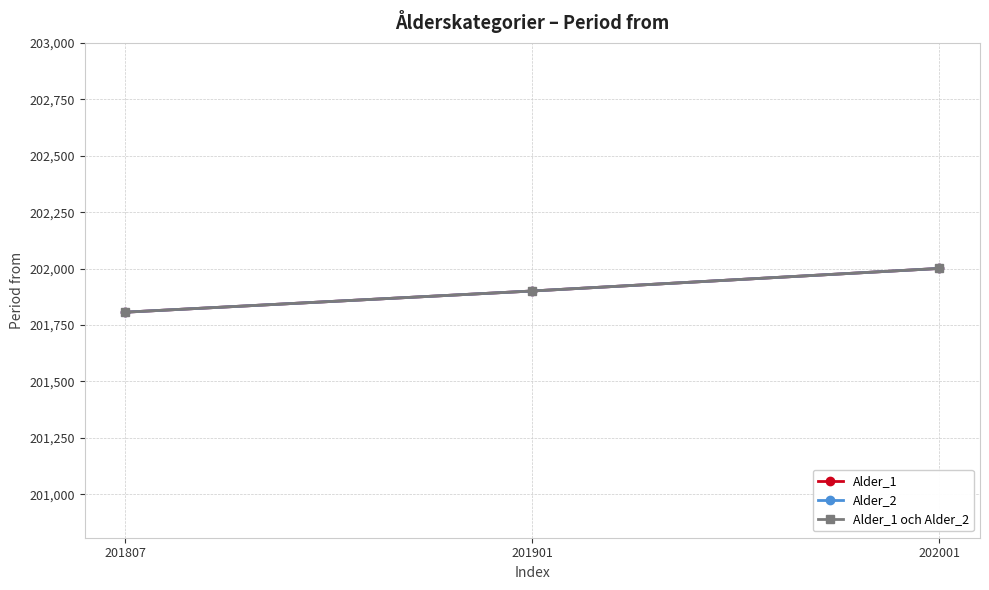

At which label is Alder_1 closest to 201904?

201901